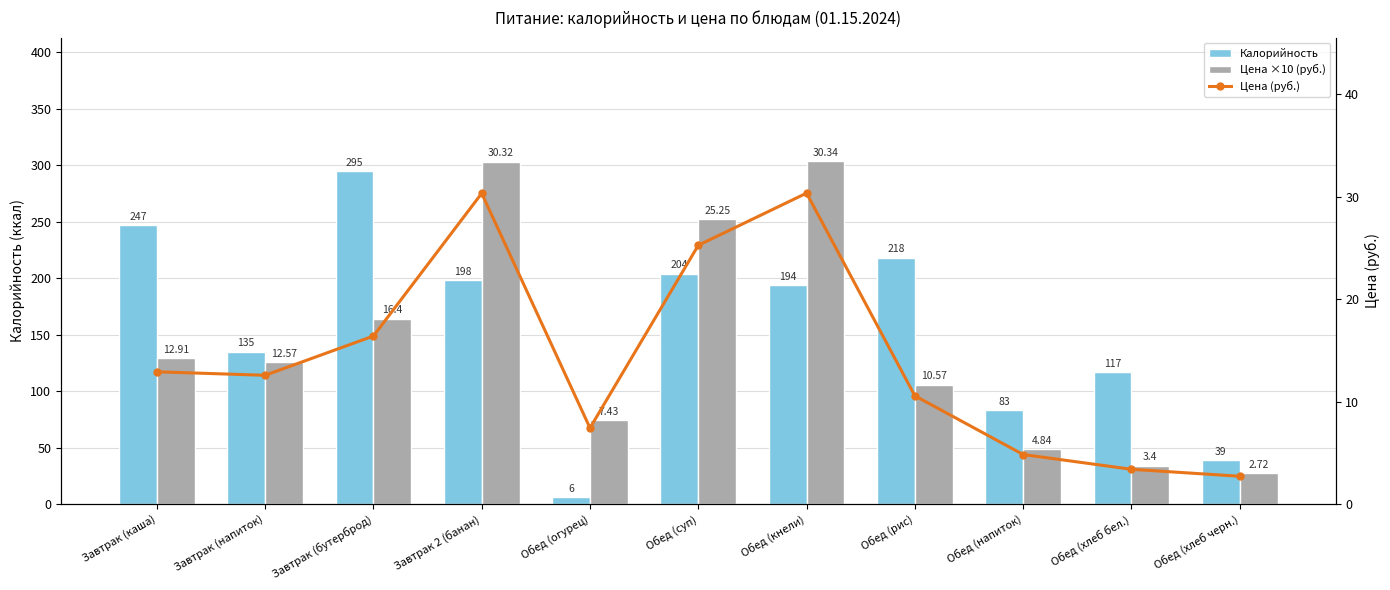

What is the label of the 3rd bar from the right?

Обед (напиток)